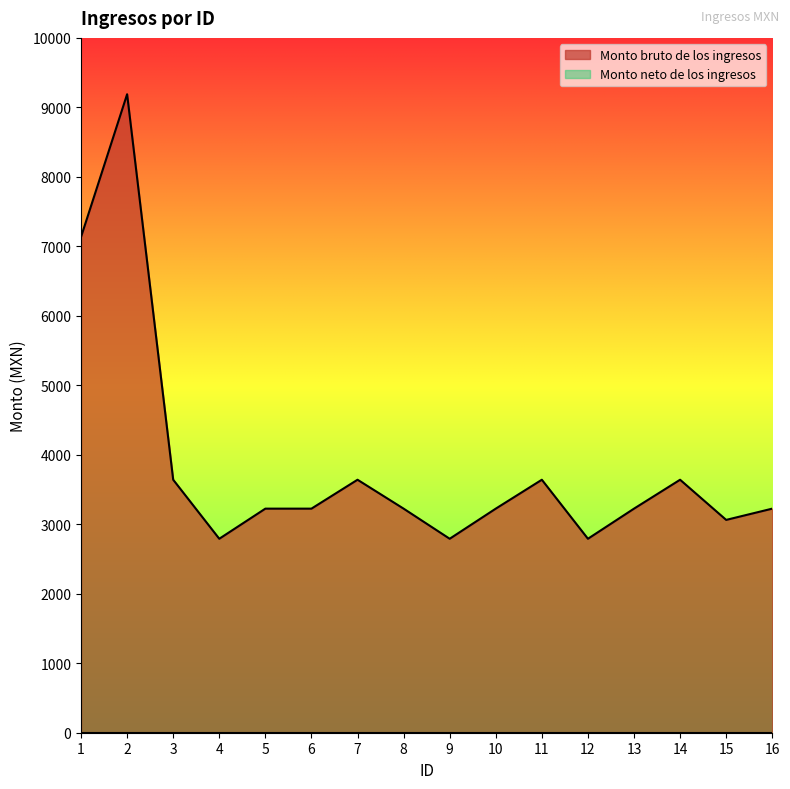

Where is the first local maximum?

2